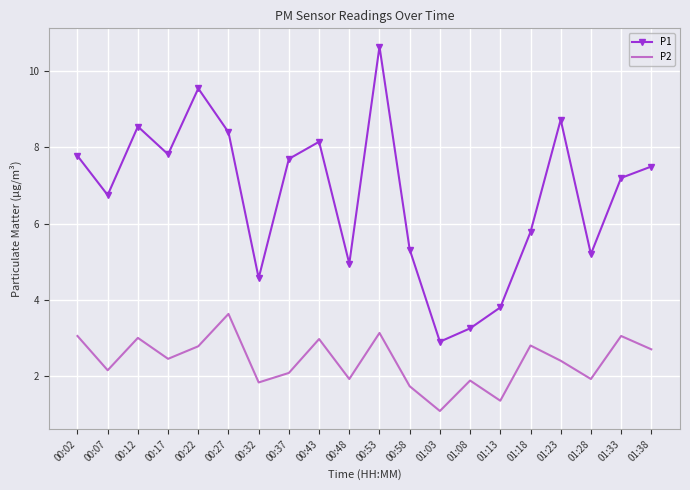

True or false: P2 has more than 2 points higher than both neighbors.

True